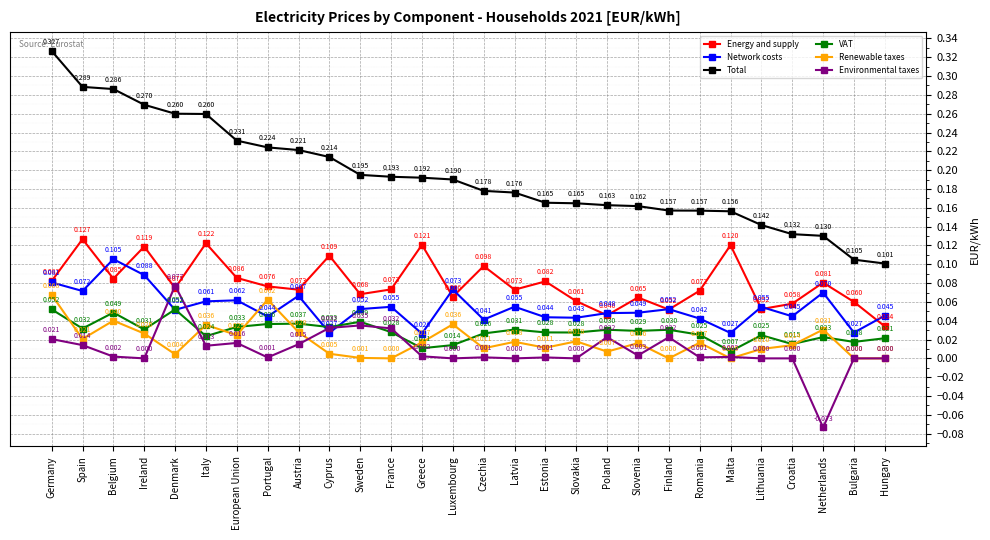

How many interior local valleys does the VAT series have?

10